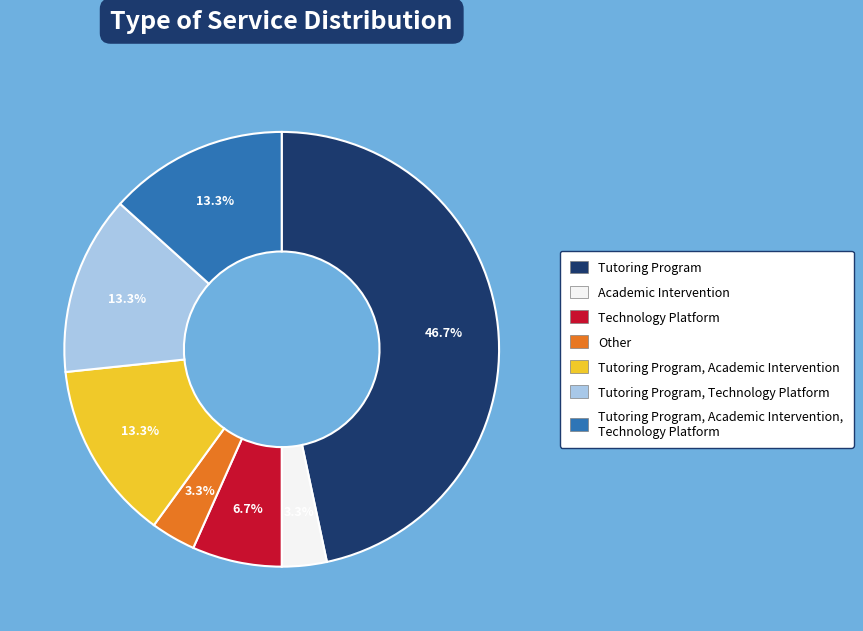

How many slices are in this pie chart?

7